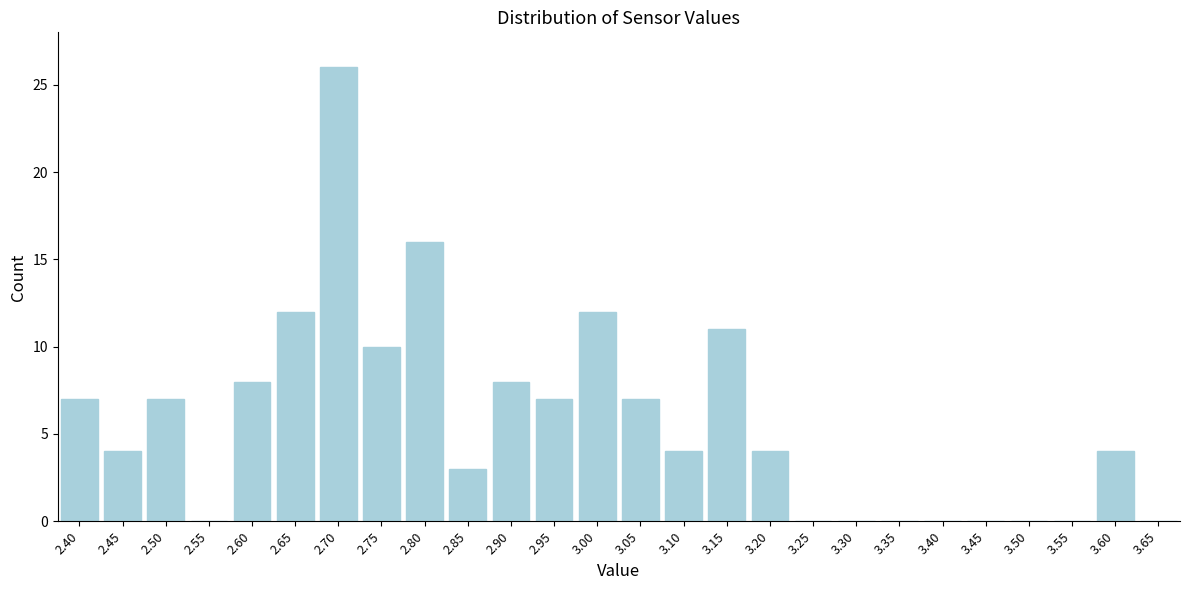

Reading left to right, extract all data points from this chart.

2.40=7	2.45=4	2.50=7	2.55=0	2.60=8	2.65=12	2.70=26	2.75=10	2.80=16	2.85=3	2.90=8	2.95=7	3.00=12	3.05=7	3.10=4	3.15=11	3.20=4	3.25=0	3.30=0	3.35=0	3.40=0	3.45=0	3.50=0	3.55=0	3.60=4	3.65=0